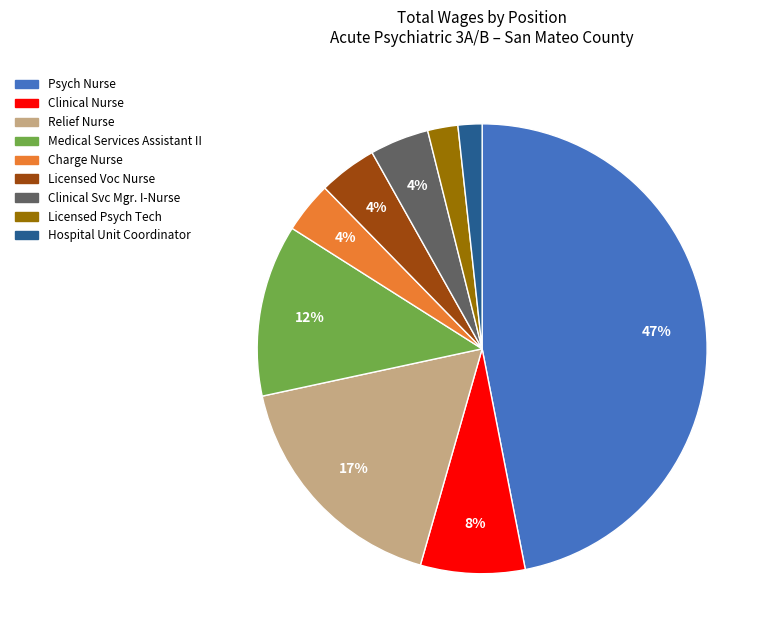

Count the number of slices in the pie.

9